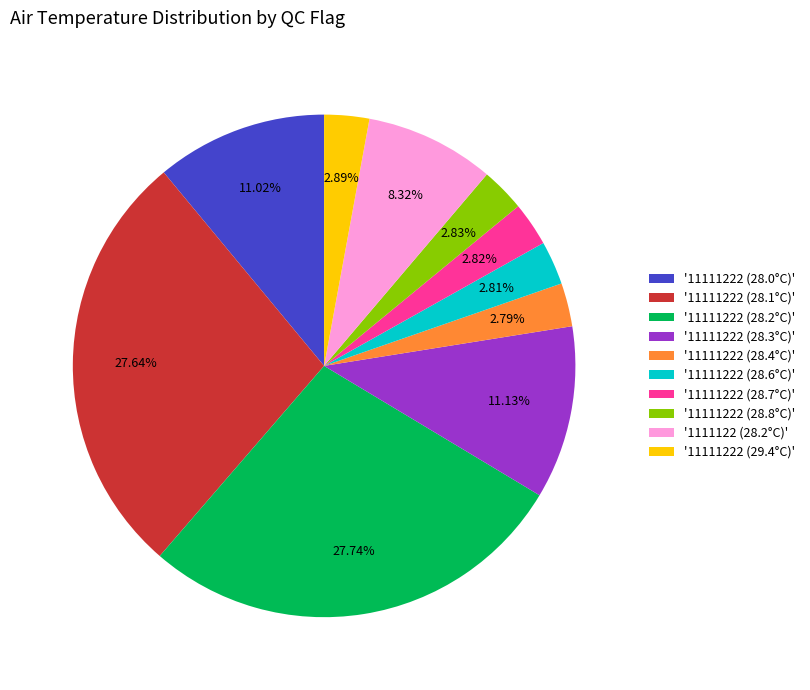

How many segments does this pie chart have?

10